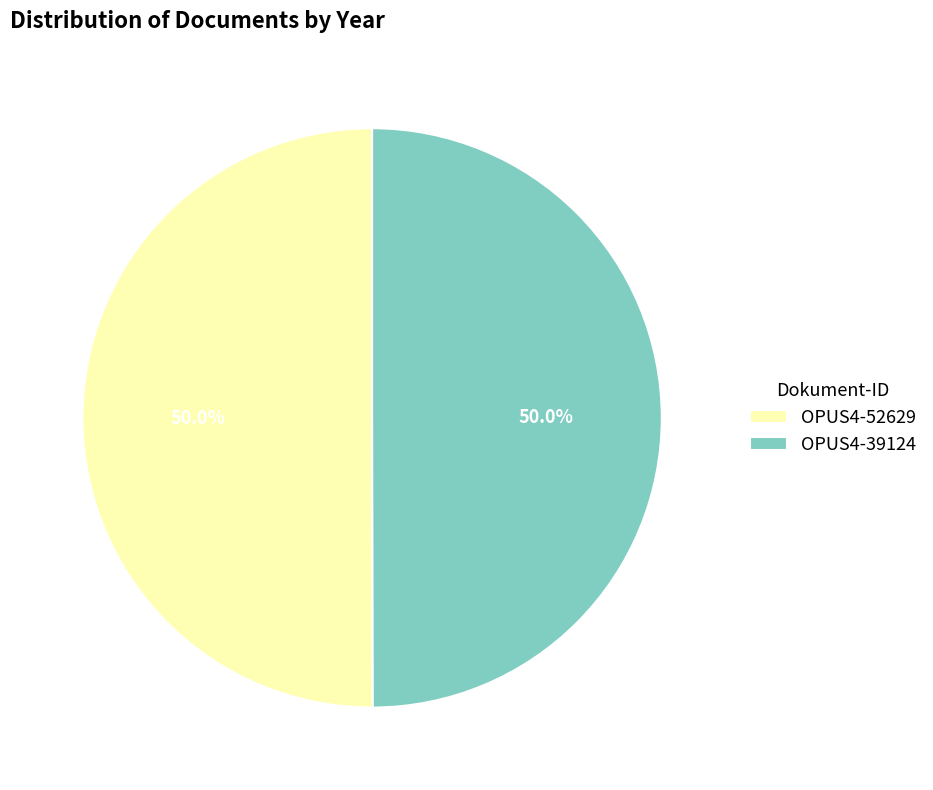

How many slices are in this pie chart?

2